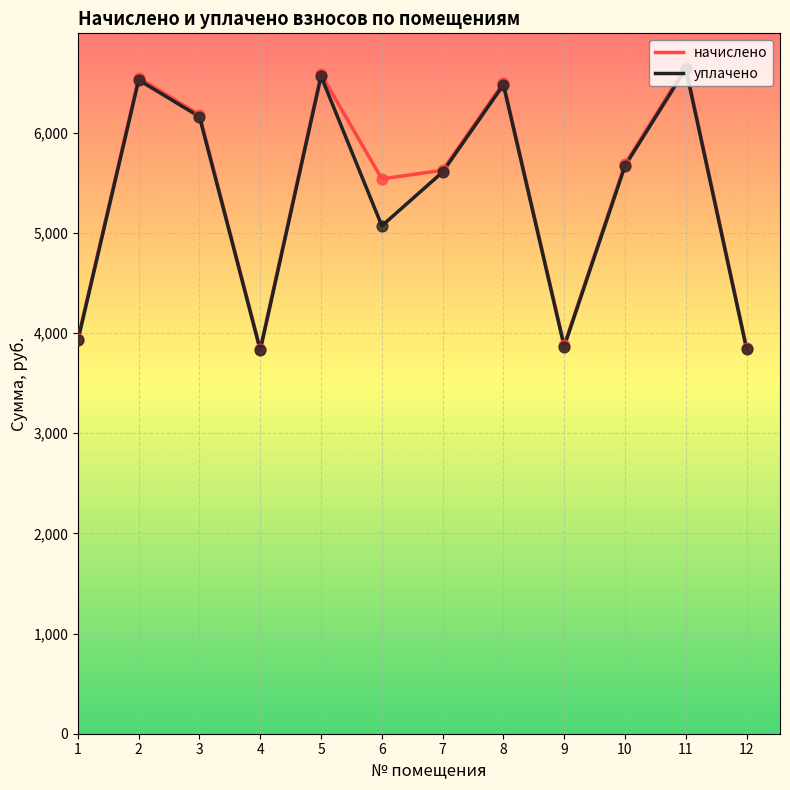

What is the spread (max minus min) of values at 1?

12.5